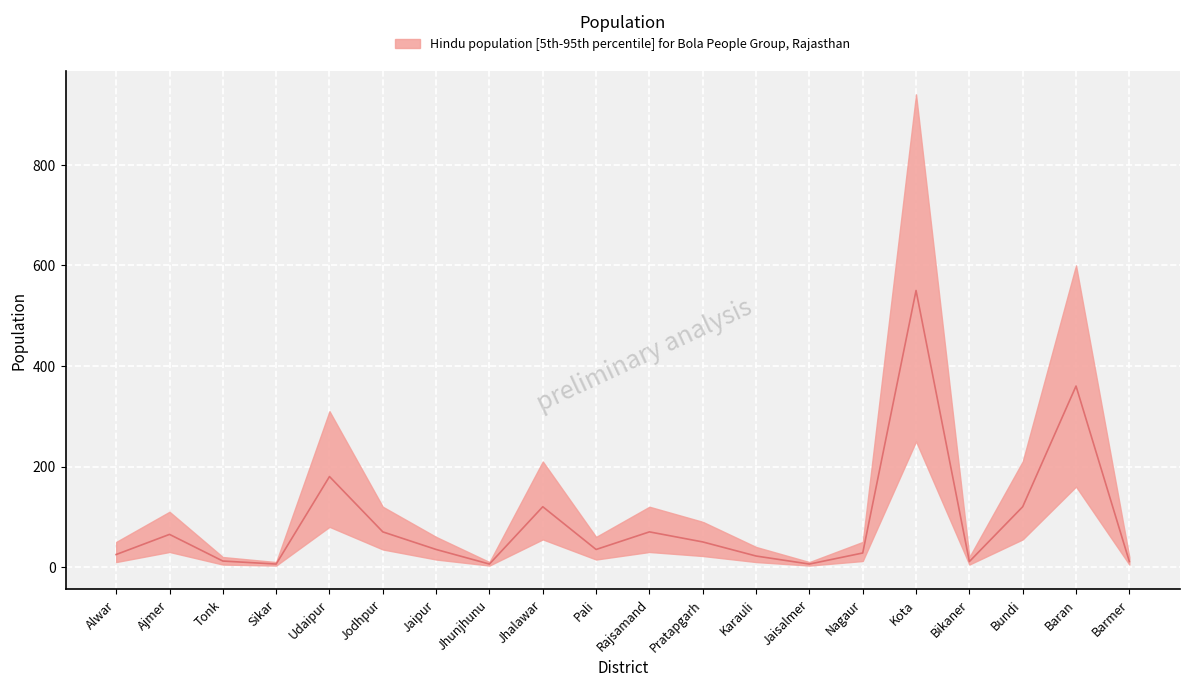

True or false: median and upper cross at least once.

False